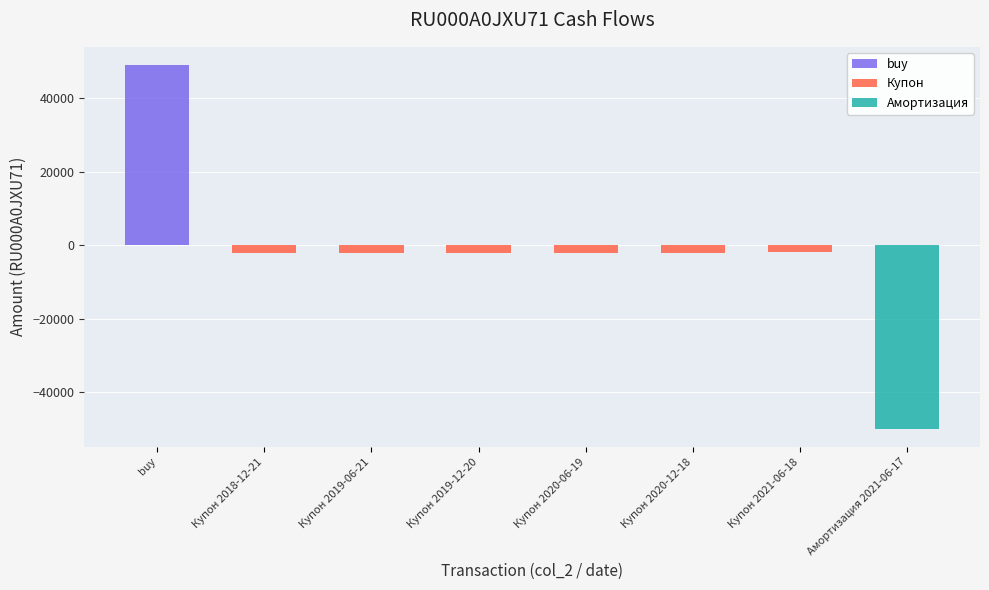

What is the average value of the Купон series?

-2134.2